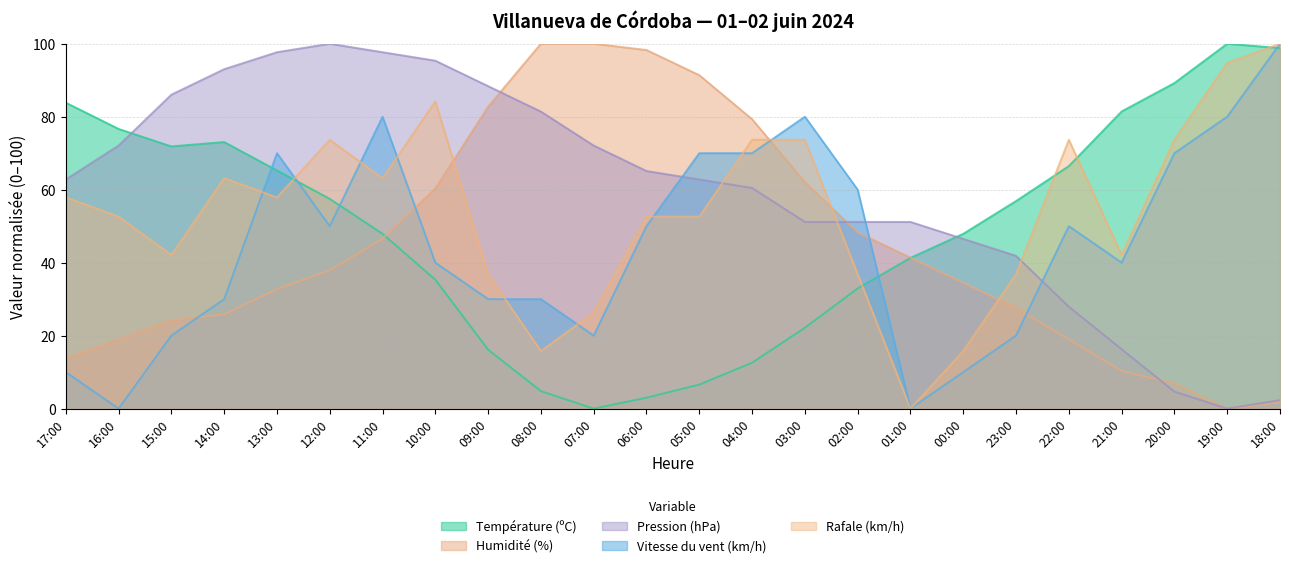

The Rafale (km/h) series shows 73.7 at 12:00. True or false?

True